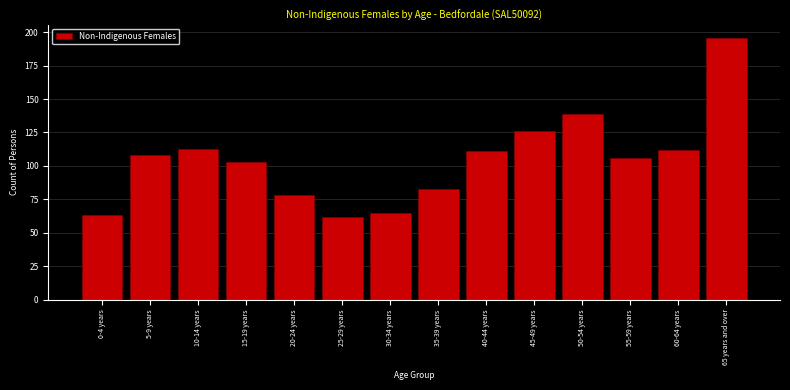

Reading left to right, what are all the values shown in this chart?

63	108	113	103	78	62	65	83	111	126	139	106	112	196